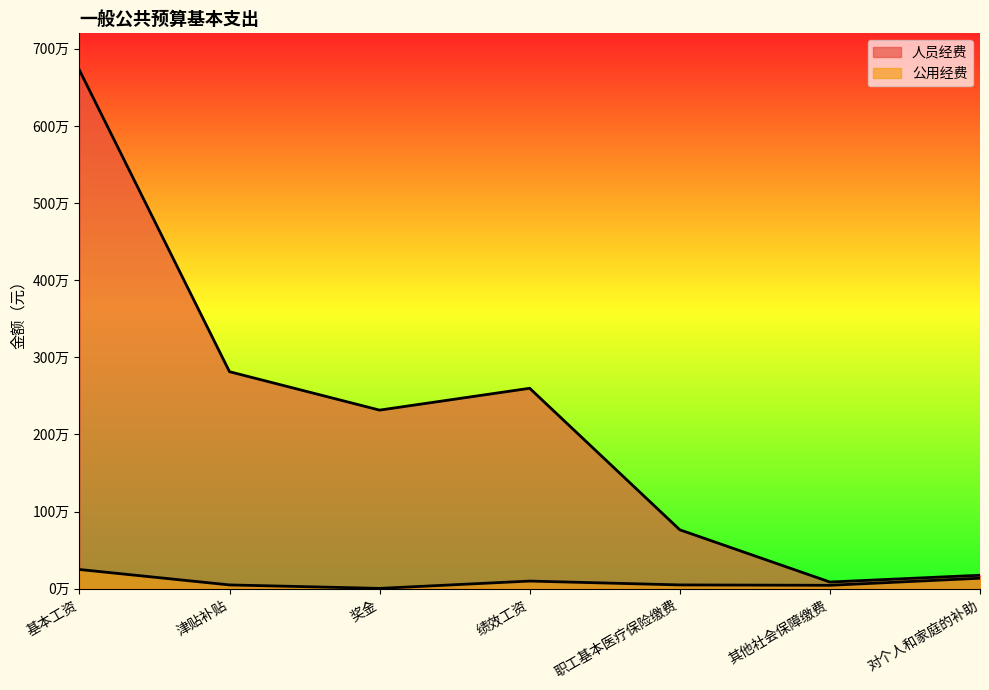

Which has a higher value, 津贴补贴 or 绩效工资?

津贴补贴